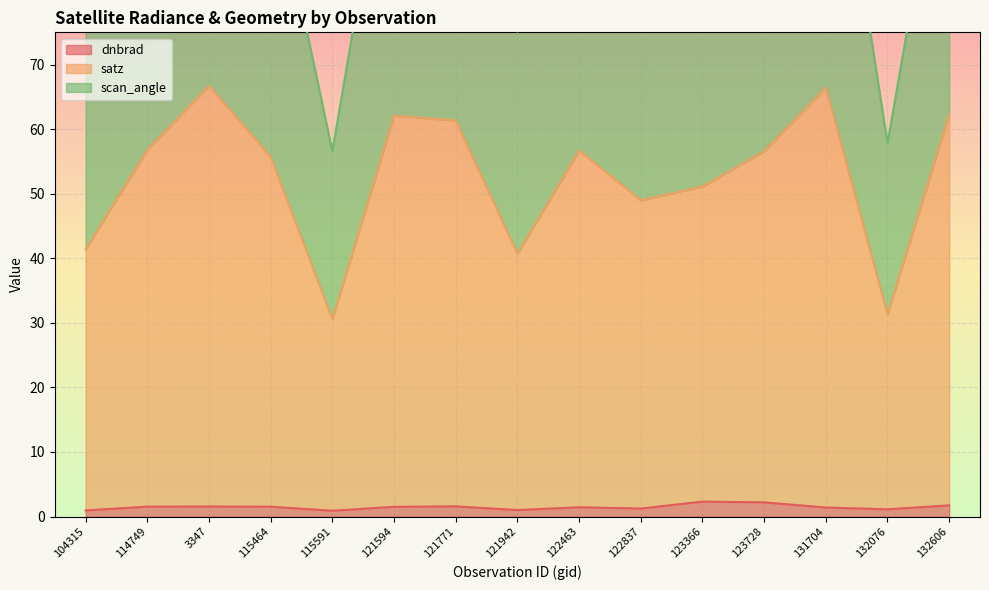

At which category does scan_angle reach its first local valley?

115591